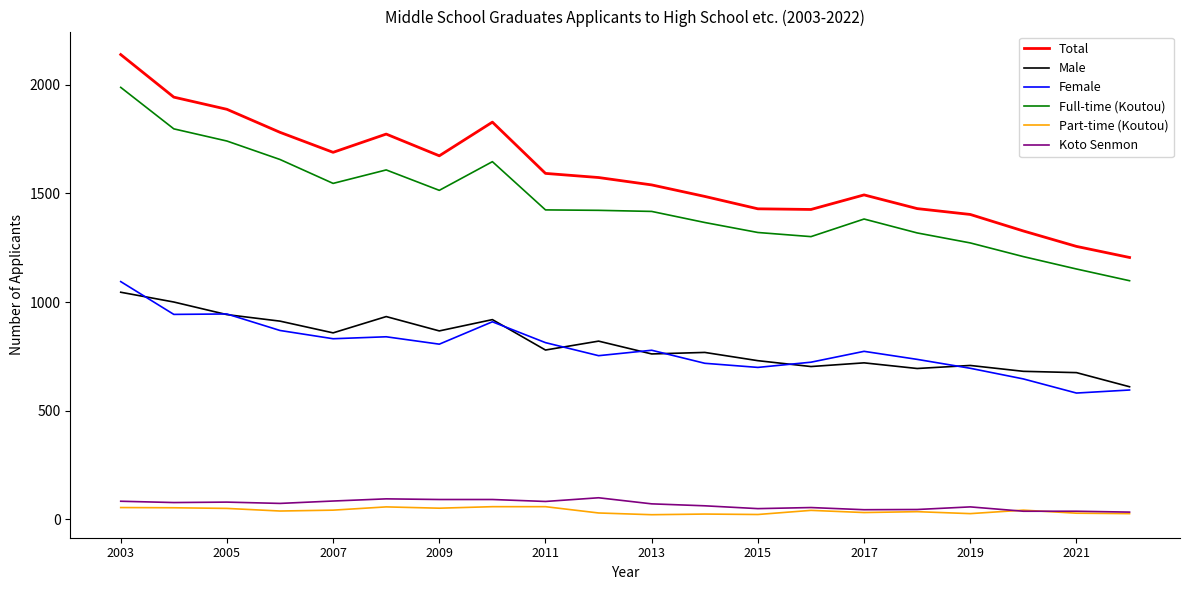

Which series has the largest total across all categories?

Total